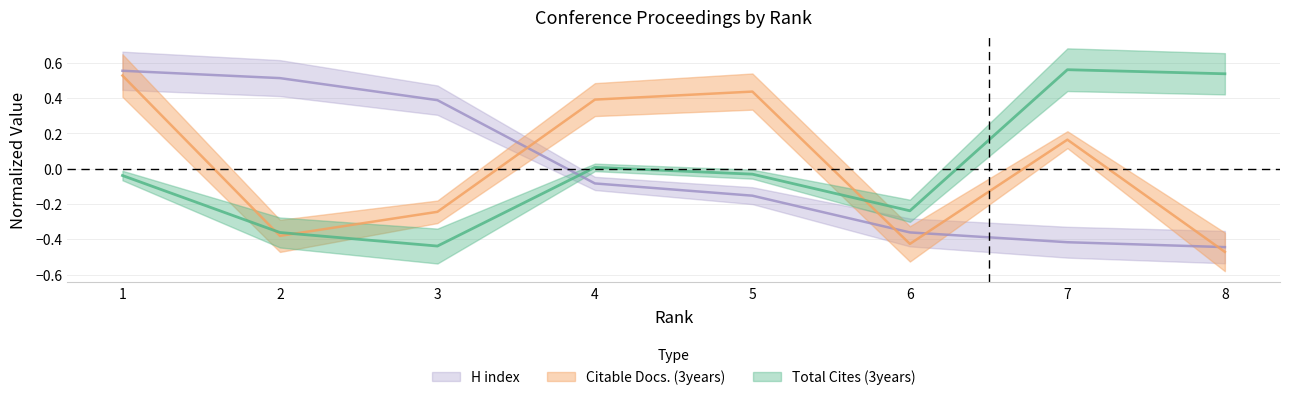

Is the value of Citable Docs. (3years) at 3 greater than the value of Total Cites (3years) at 1?

No